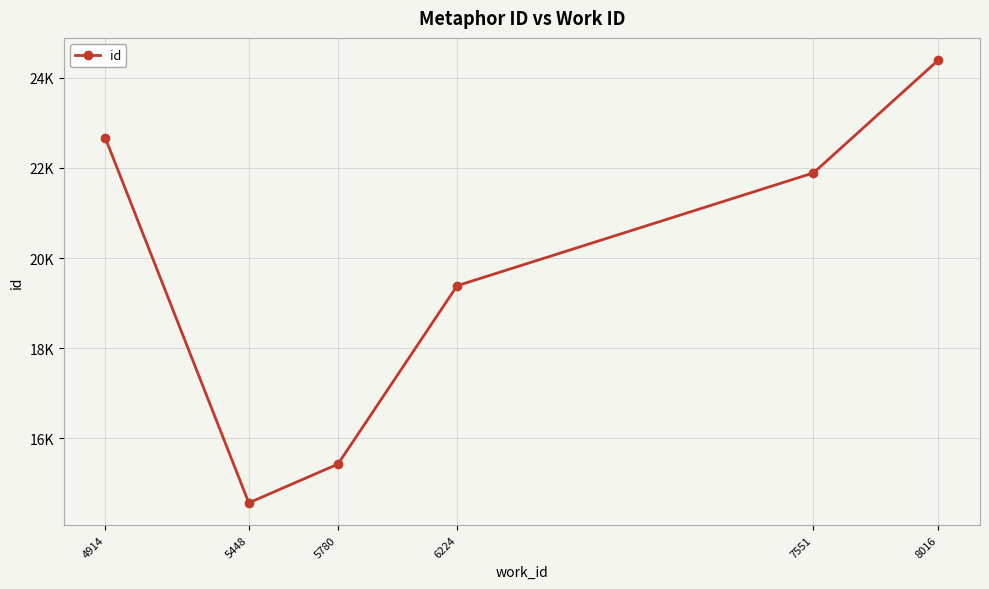

Does the chart have visible grid lines?

Yes